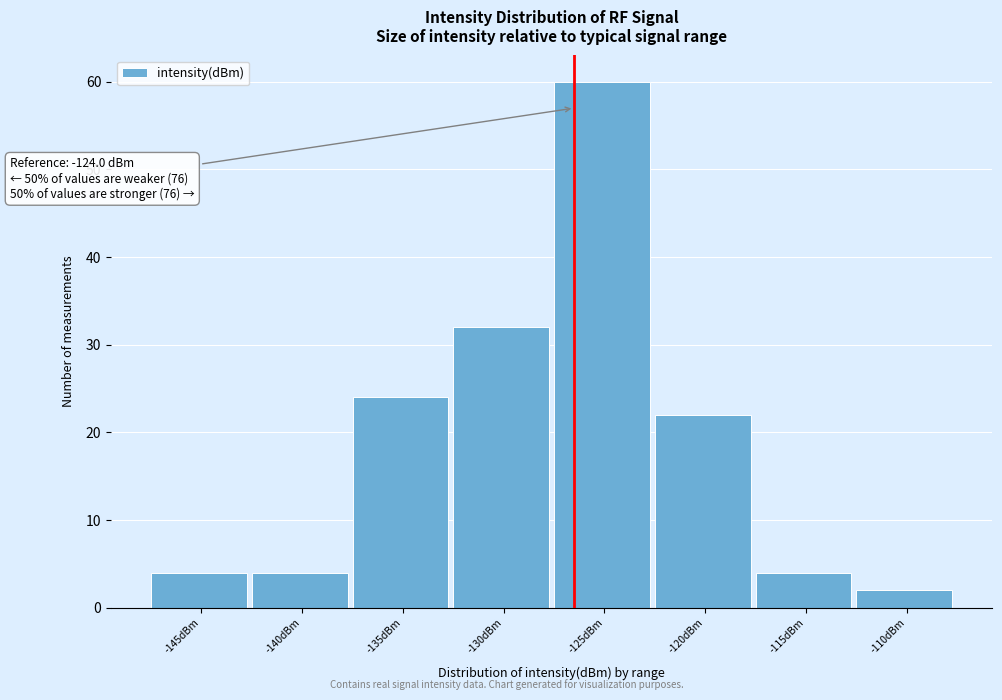

Reading right to left, what are all the values shown in this chart?

-110dBm=2	-115dBm=4	-120dBm=22	-125dBm=60	-130dBm=32	-135dBm=24	-140dBm=4	-145dBm=4